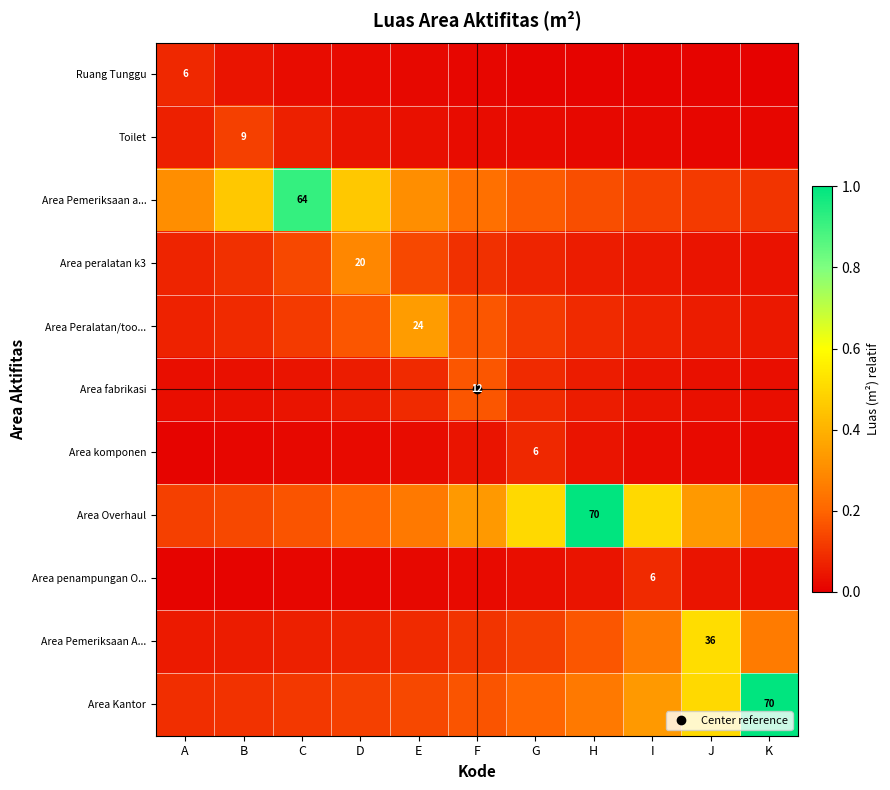

Is the value of Area komponen at A greater than the value of Area penampungan O... at C?

No